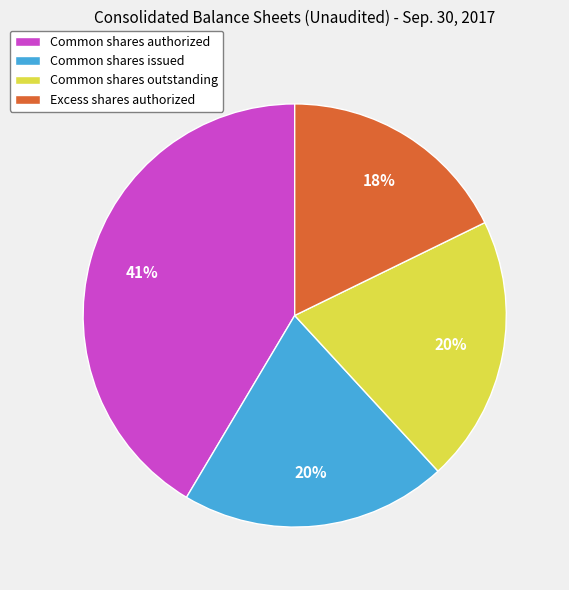

To the nearest percent, what is the average slice percentage?

25%